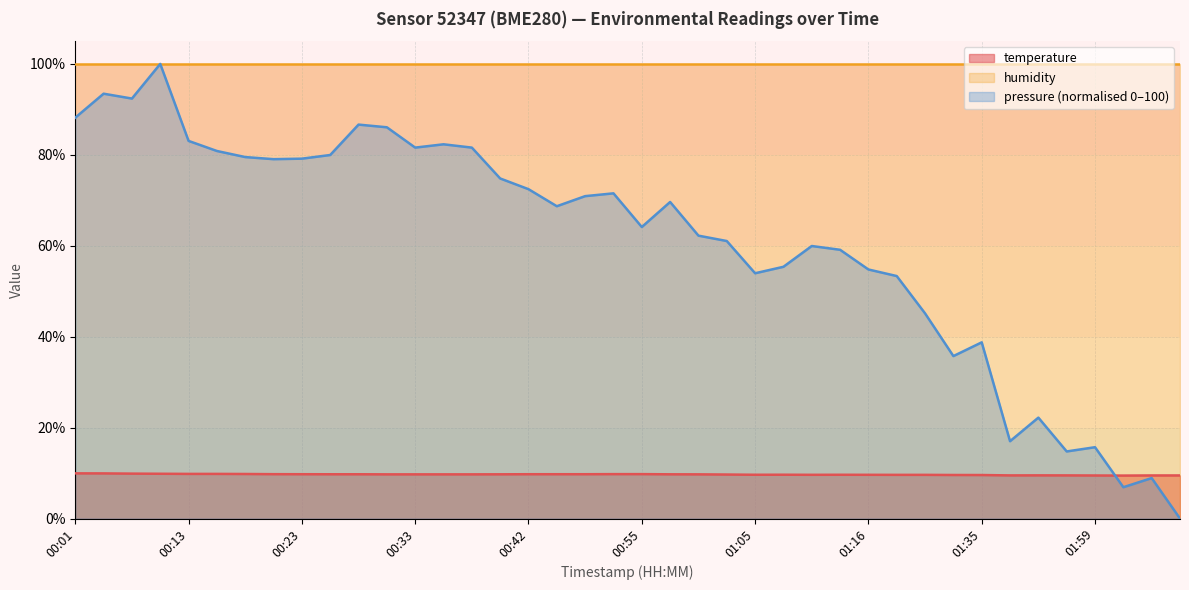

What value does the data have at 01:32?

9.6